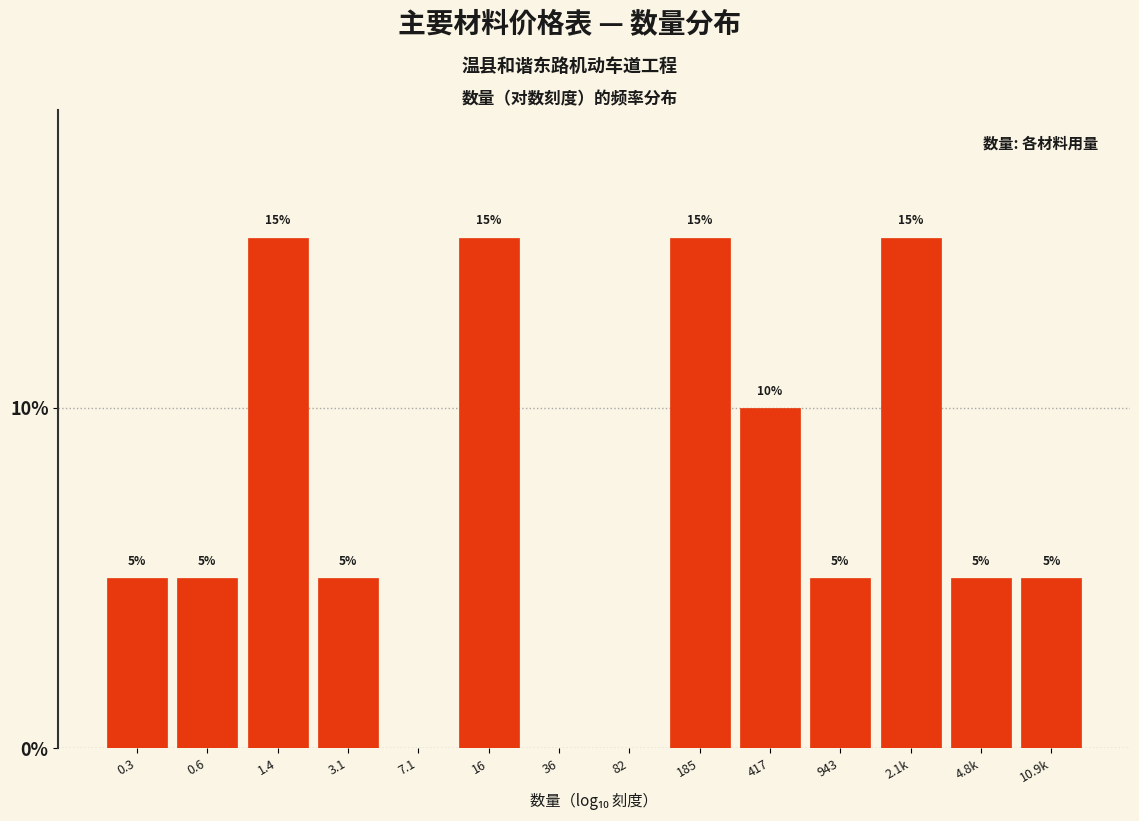

Reading right to left, what are all the values shown in this chart?

10.9k=5	4.8k=5	2.1k=15	943=5	417=10	185=15	82=0	36=0	16=15	7.1=0	3.1=5	1.4=15	0.6=5	0.3=5